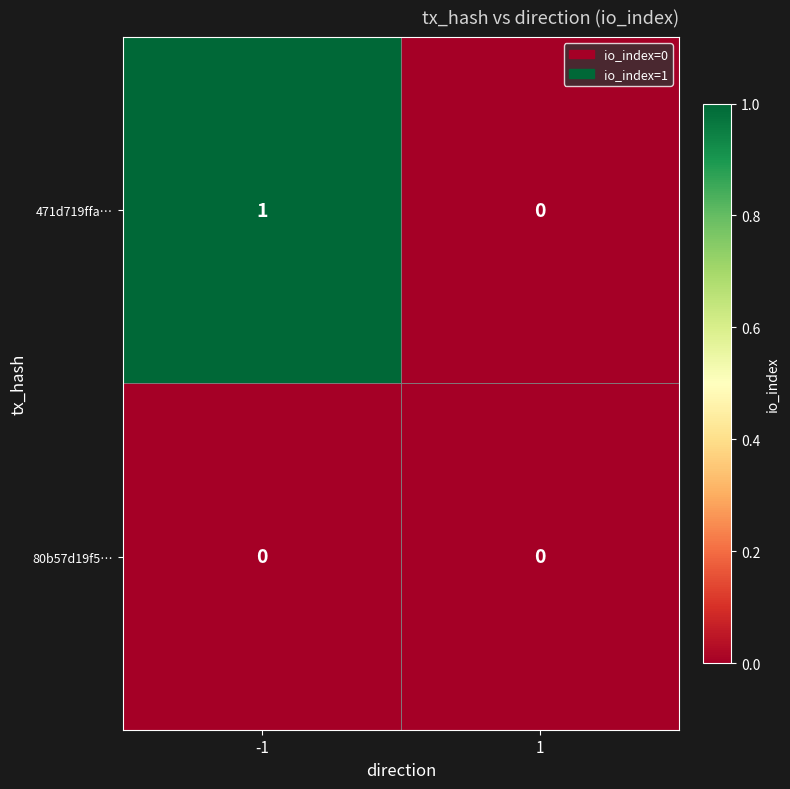

True or false: 471d719ffa… has a value of 1 at -1.

True